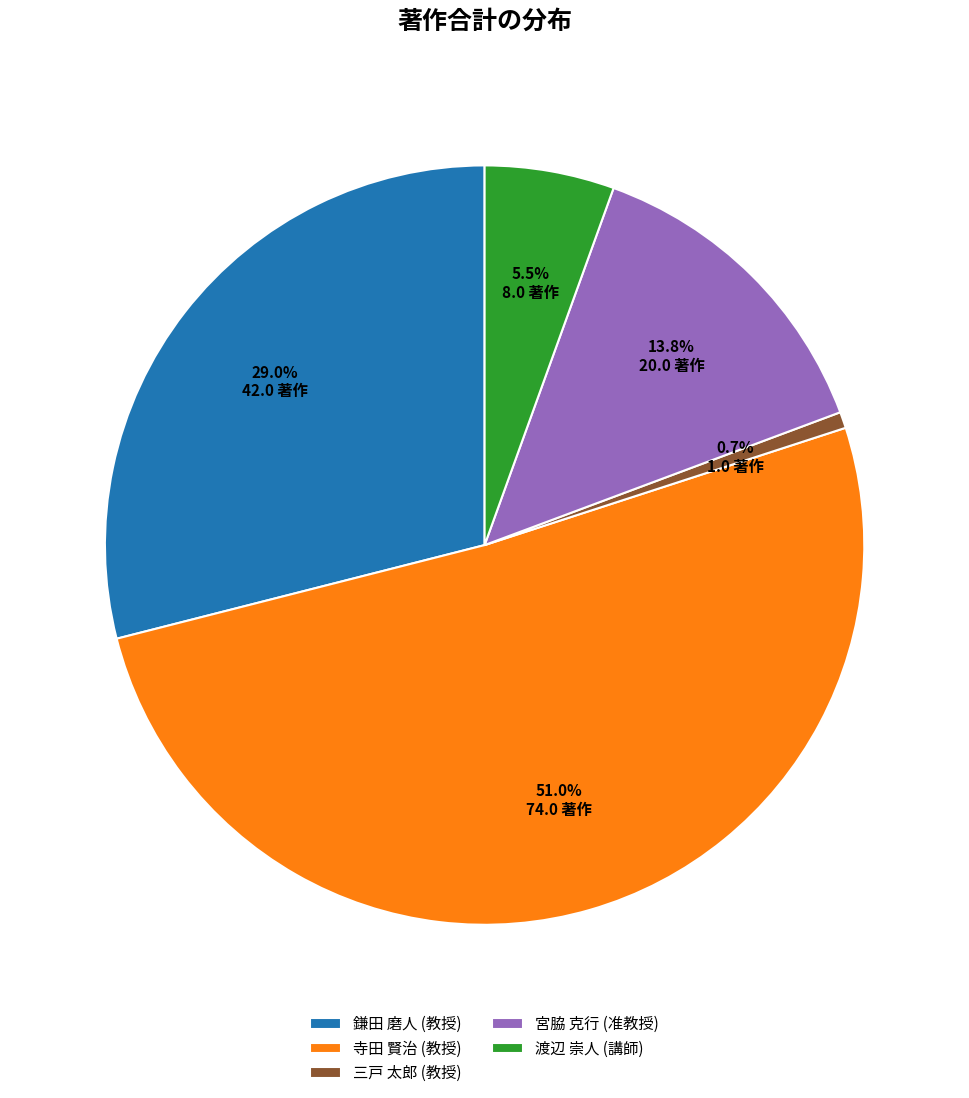

To the nearest percent, what is the difference between the 寺田 賢治 (教授) and 三戸 太郎 (教授) slice percentages?

50%